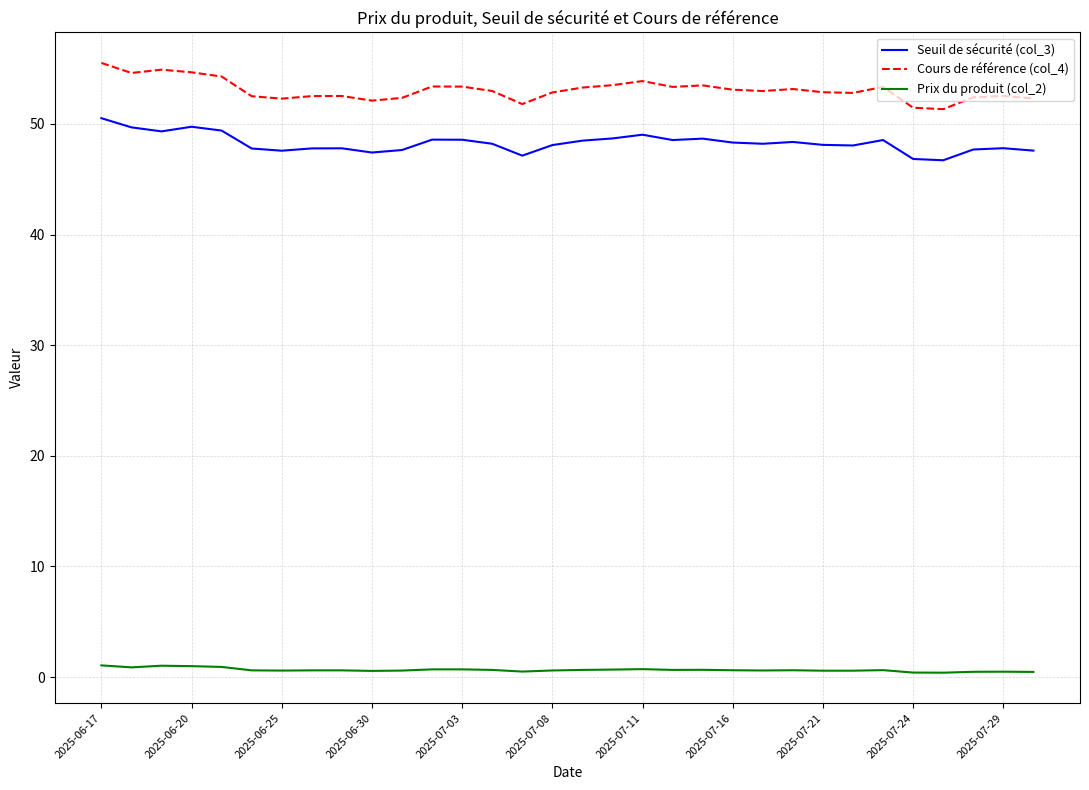

Which series has the widest spread of values?

Cours de référence (col_4)